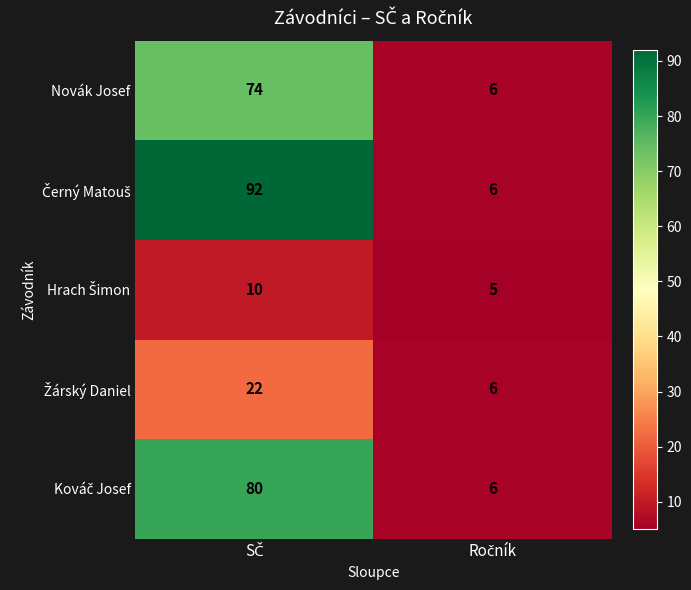

What is the difference between the maximum and minimum values in the Novák Josef series?

68